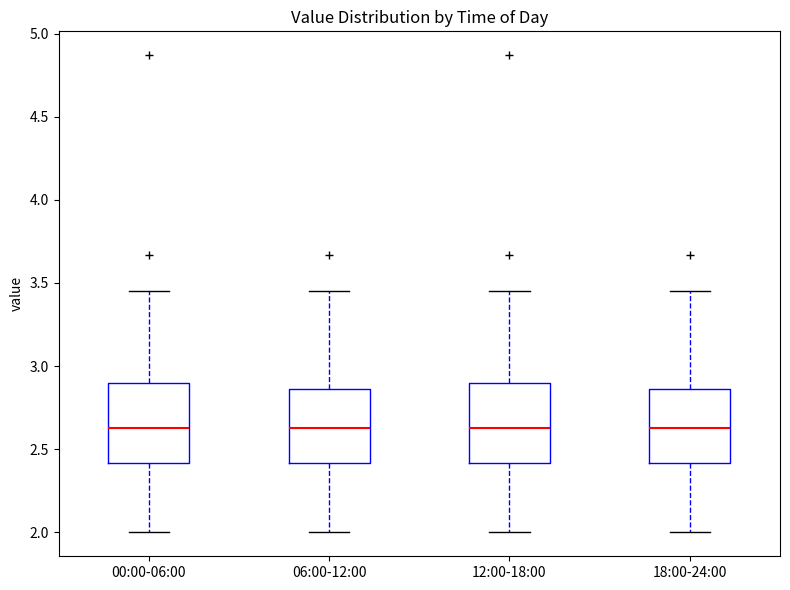

Reading left to right, read every box against the y-axis: the position of its median line, the range the box covers, and the ends of its whiskers. The values are not printed on the chart, so give them approximately, as read against the axis.

00:00-06:00: median 2.65, box 2.40 to 2.90, whiskers 2.00 to 3.45
06:00-12:00: median 2.65, box 2.40 to 2.85, whiskers 2.00 to 3.45
12:00-18:00: median 2.65, box 2.40 to 2.90, whiskers 2.00 to 3.45
18:00-24:00: median 2.65, box 2.40 to 2.85, whiskers 2.00 to 3.45